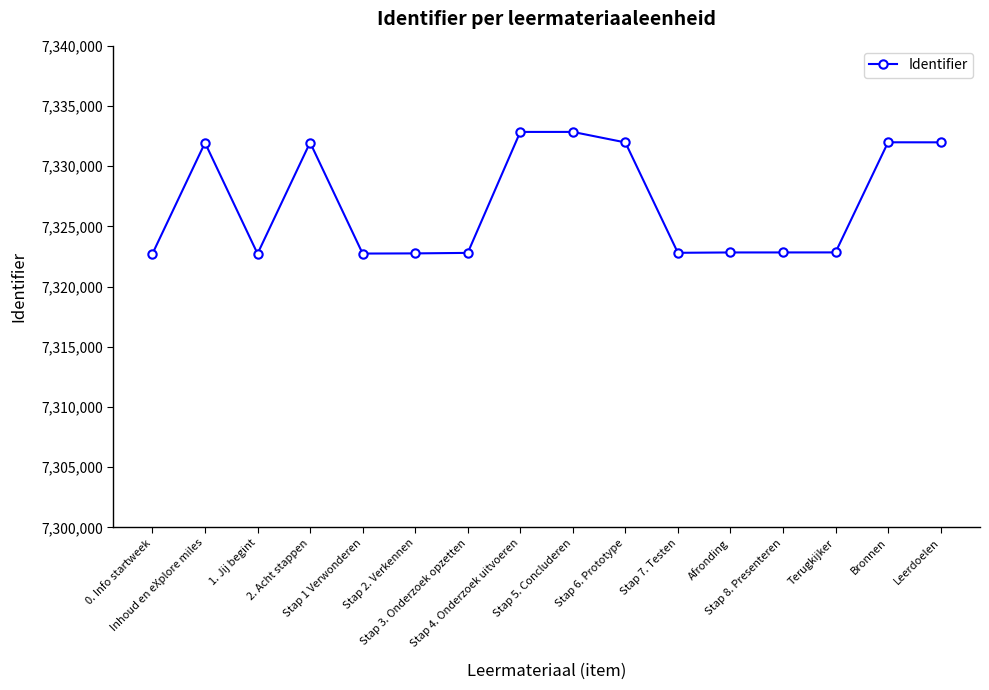

What is the greatest value displayed?

7332849